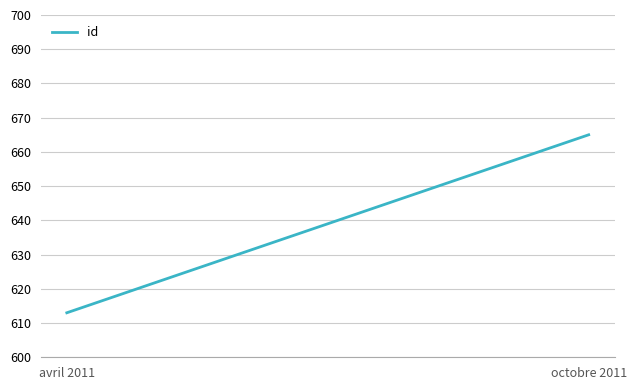

Approximately how many times larger is the value at octobre 2011 compared to avril 2011?

1.1